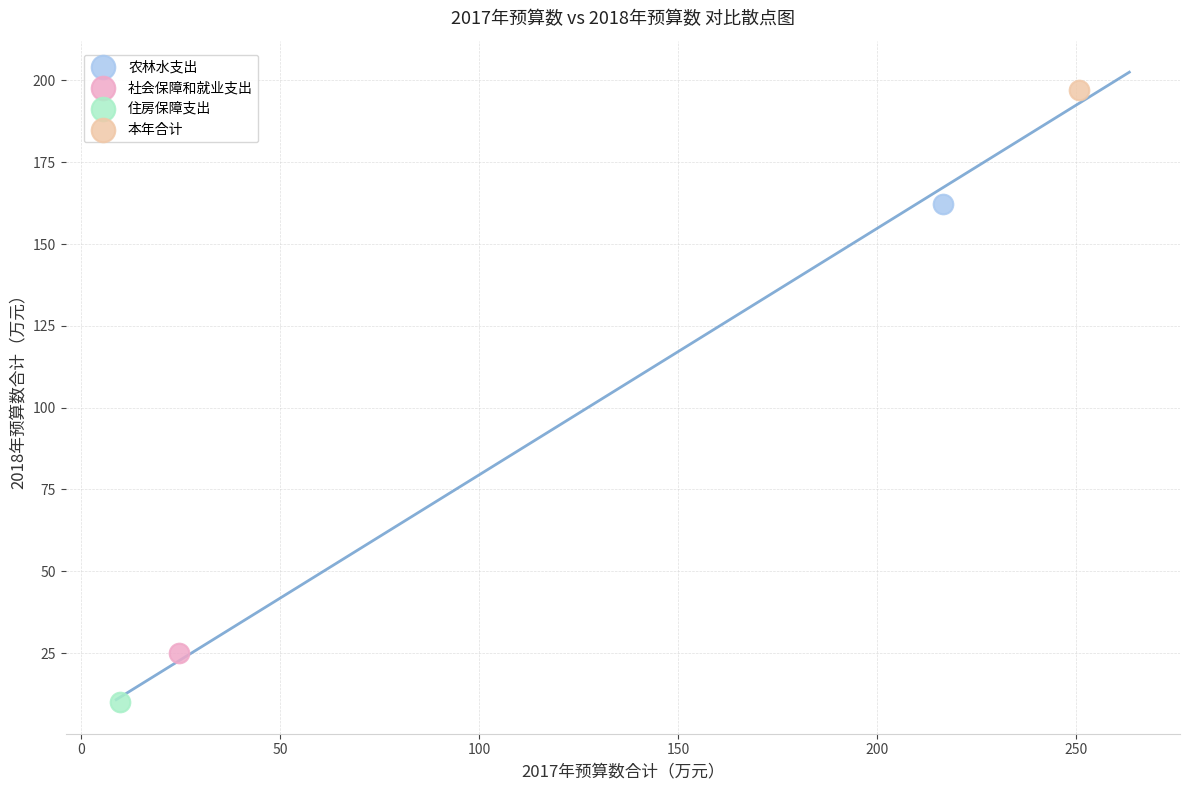

Which series contains the highest Y value?

本年合计